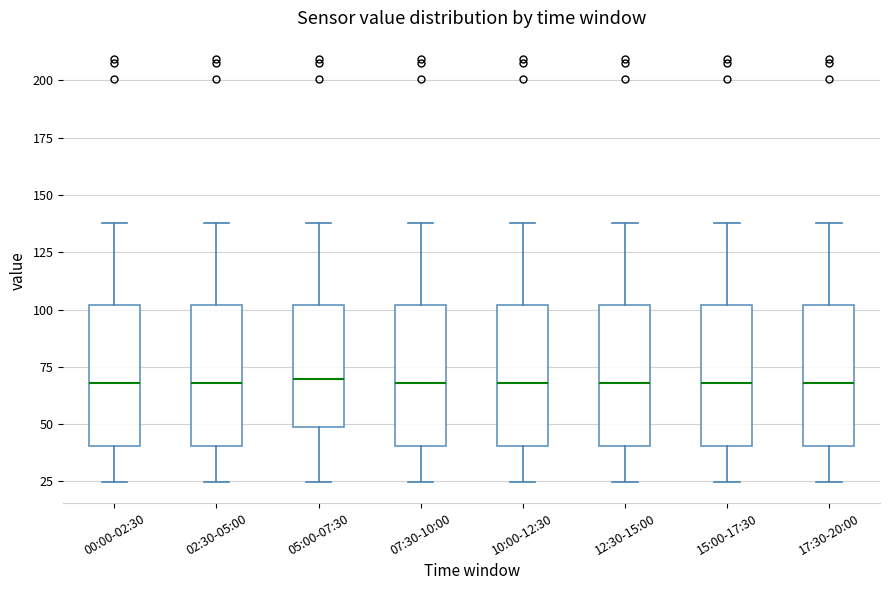

Reading left to right, read every box against the y-axis: the position of its median line, the range the box covers, and the ends of its whiskers. The values are not printed on the chart, so give them approximately, as read against the axis.

00:00-02:30: median 70, box 40 to 100, whiskers 25 to 140
02:30-05:00: median 70, box 40 to 100, whiskers 25 to 140
05:00-07:30: median 70, box 50 to 100, whiskers 25 to 140
07:30-10:00: median 70, box 40 to 100, whiskers 25 to 140
10:00-12:30: median 70, box 40 to 100, whiskers 25 to 140
12:30-15:00: median 70, box 40 to 100, whiskers 25 to 140
15:00-17:30: median 70, box 40 to 100, whiskers 25 to 140
17:30-20:00: median 70, box 40 to 100, whiskers 25 to 140